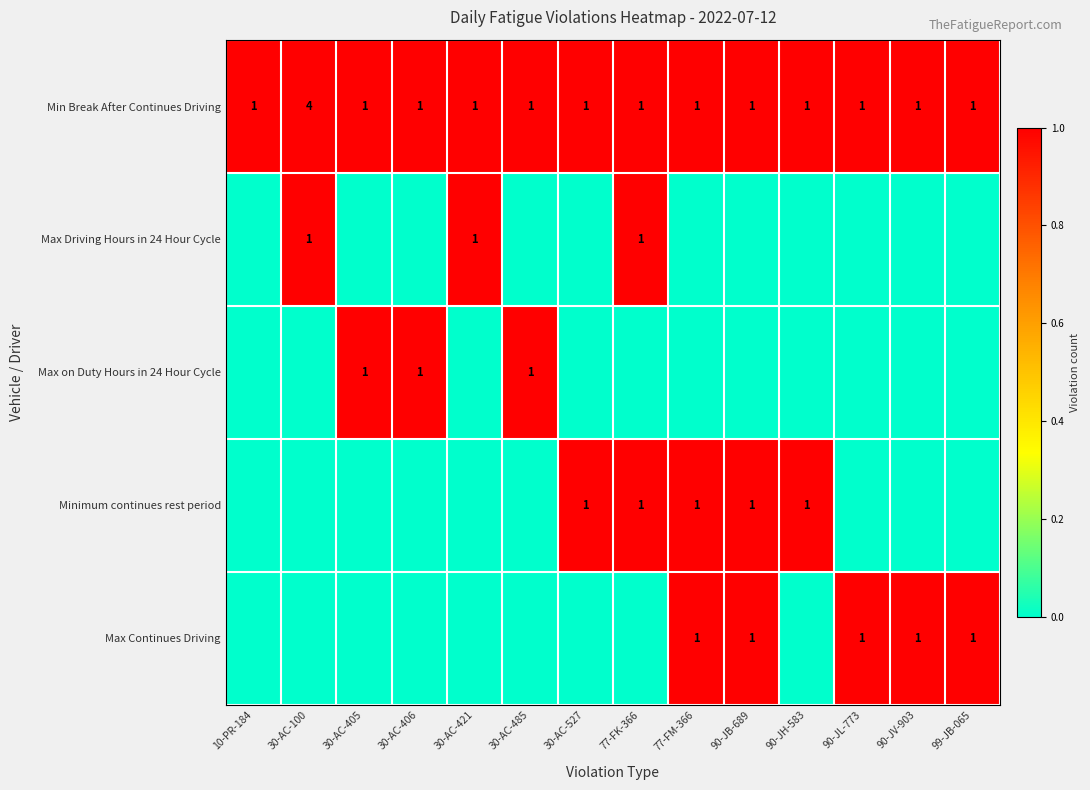

What is the difference between the highest and lowest values at 30-AC-485?

1